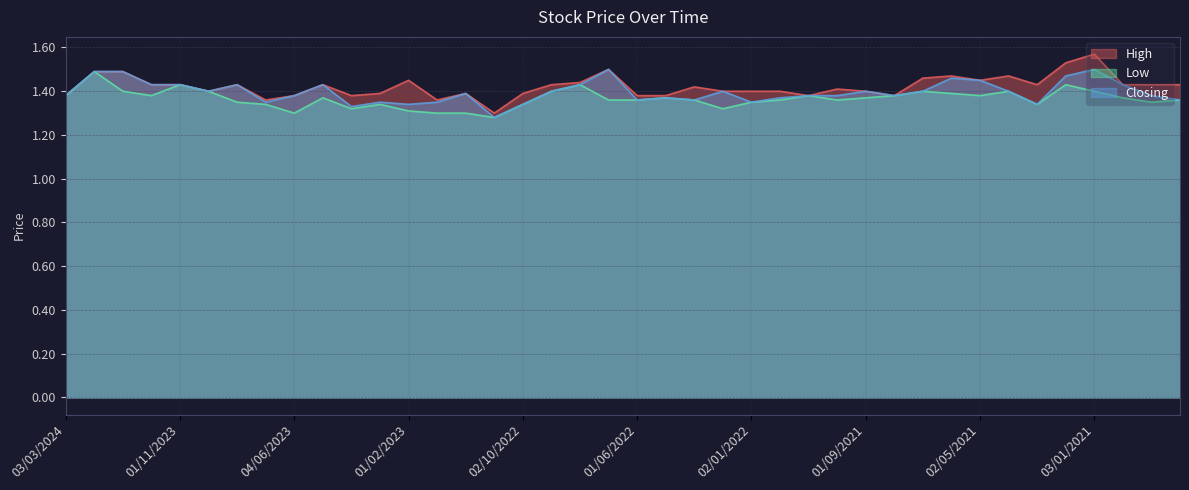

Which label corresponds to the smallest value in the chart?

01/11/2022